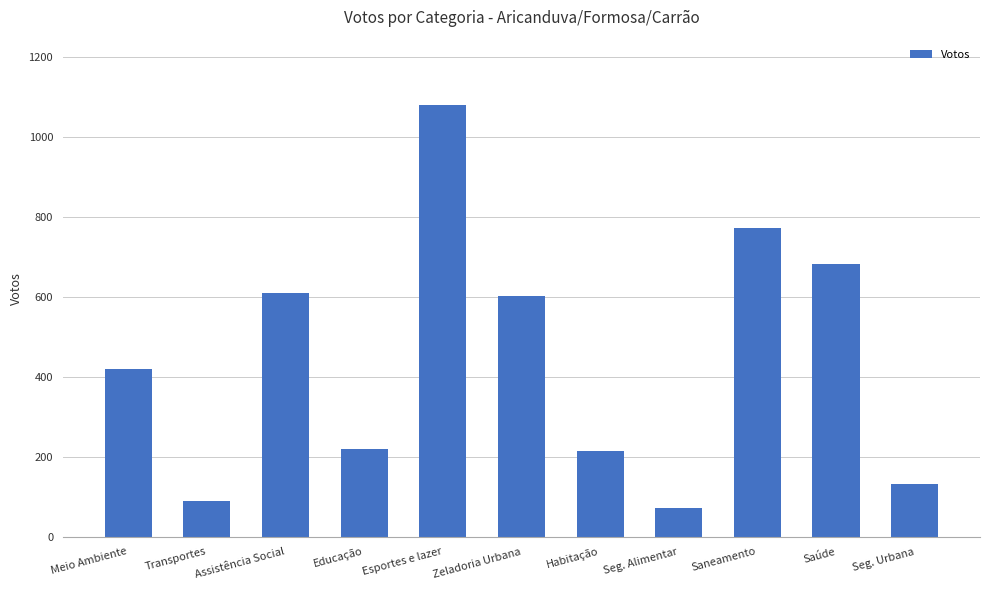

Count the number of data series in this chart.

1